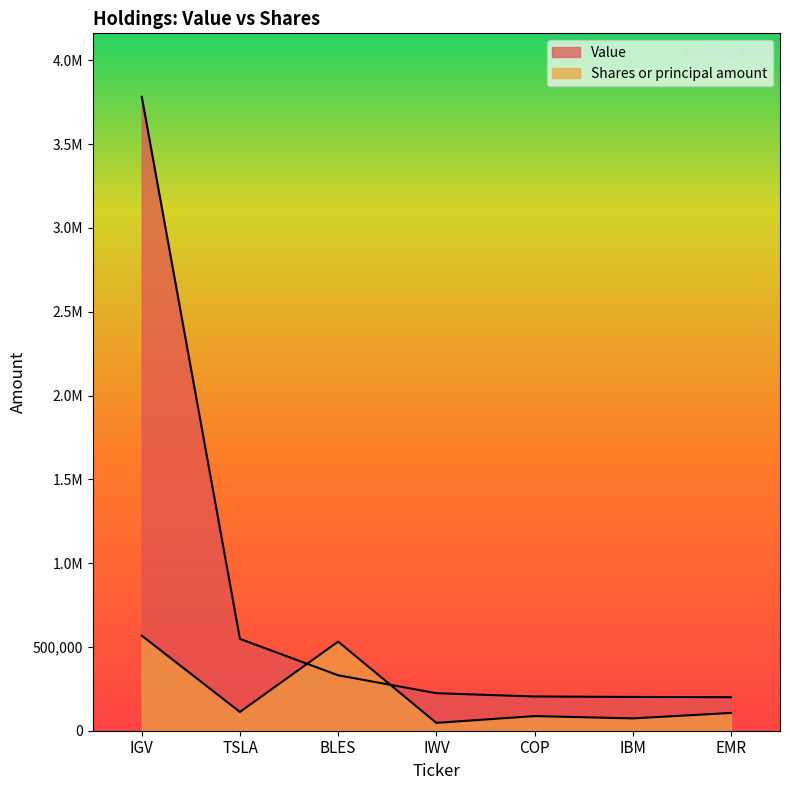

Reading right to left, transcribe all the data shown in this chart.

Value: 200094.0	201612.0	204259.0	223985.0	330795.0	547982.0	3783209.0
Shares or principal amount: 106063.6	73558.6	87277.3	46786.8	531649.0	112103.9	567481.3